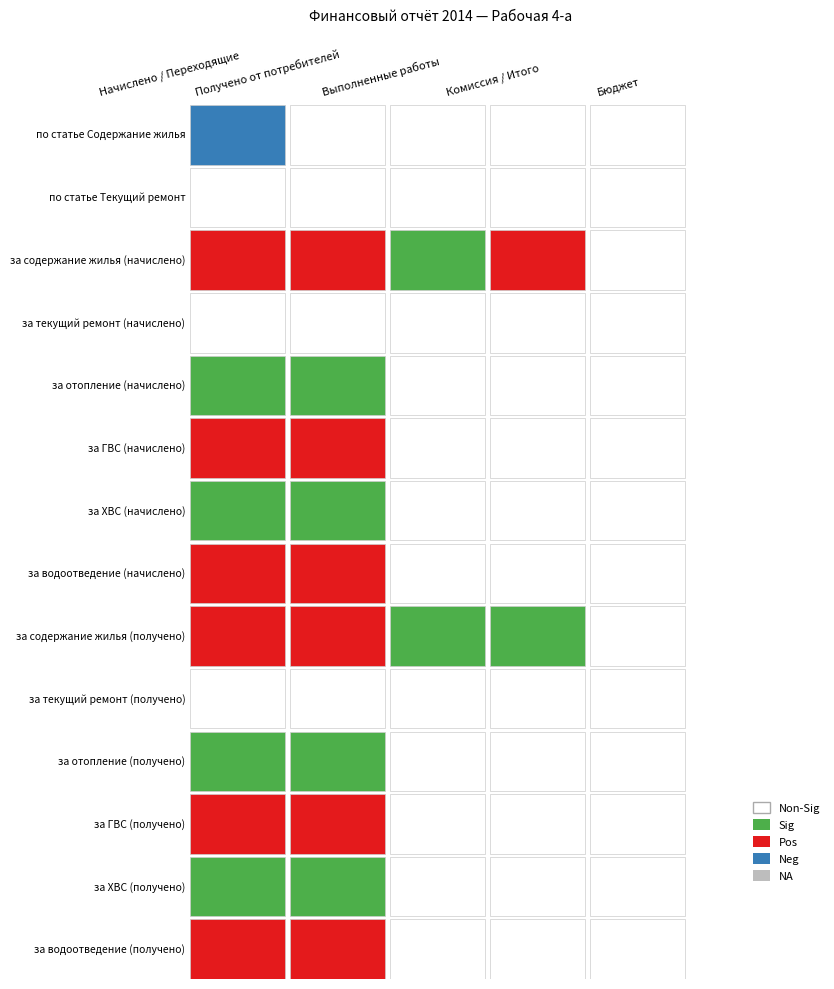

Which series has the largest total across all categories?

за отопление (начислено)